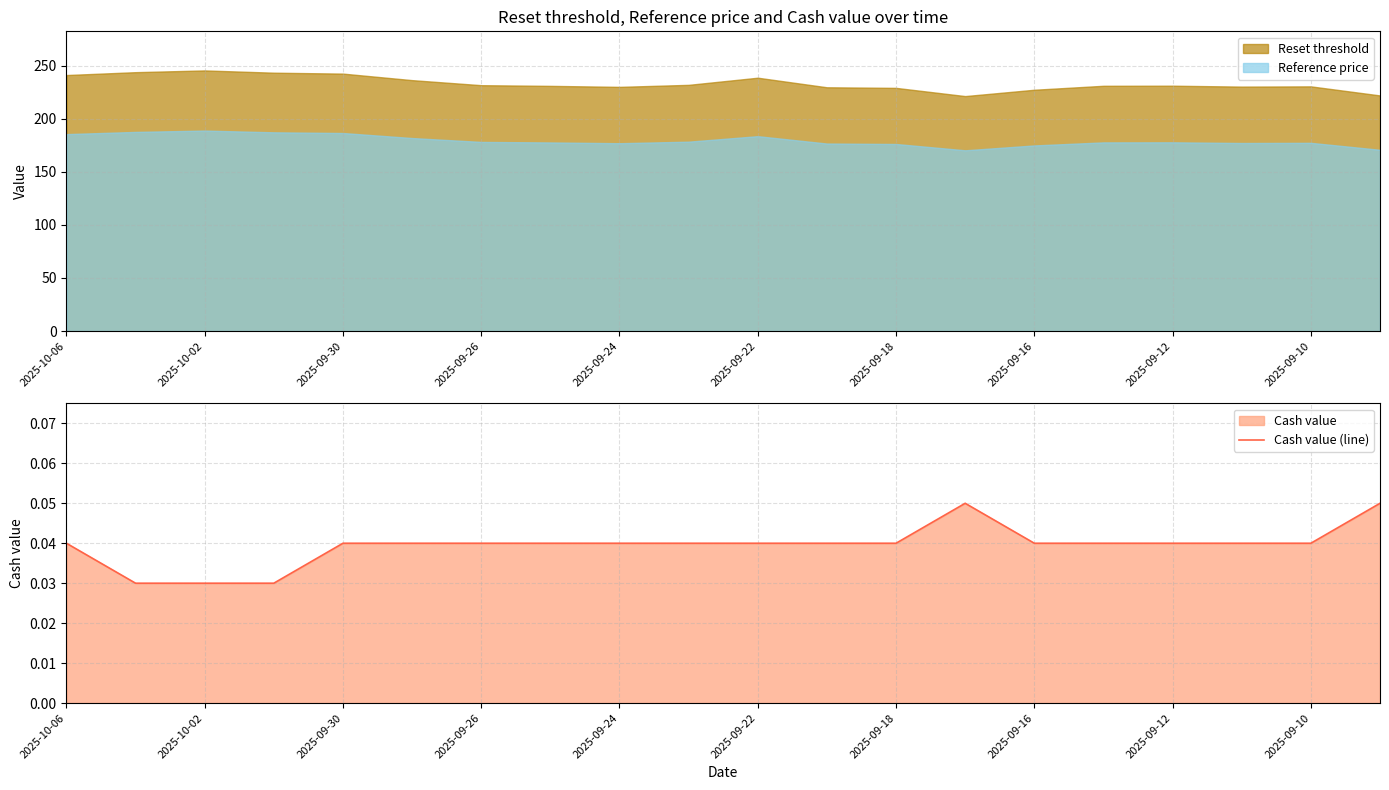

The value of Reset threshold at 2025-09-12 is 231.2. True or false?

True